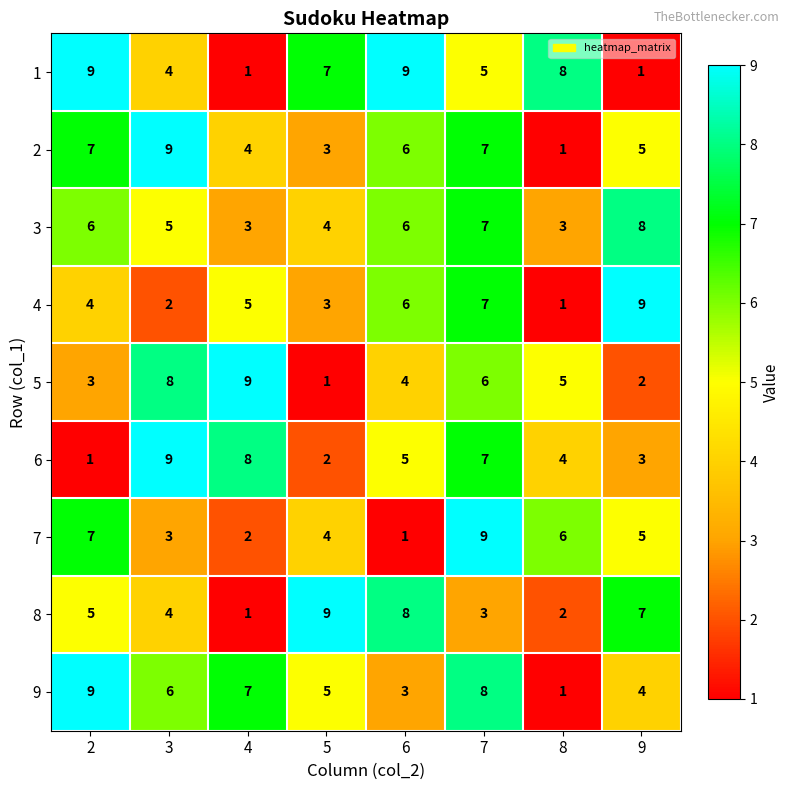

What is the total value across all series at 7?

59